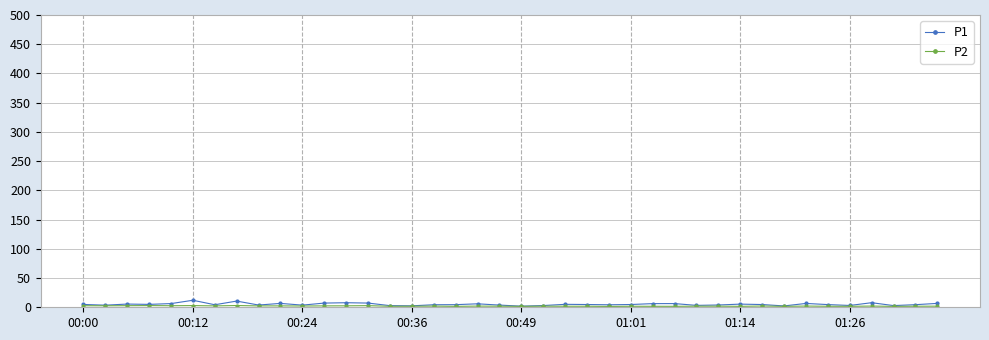

Which series has the widest spread of values?

P1